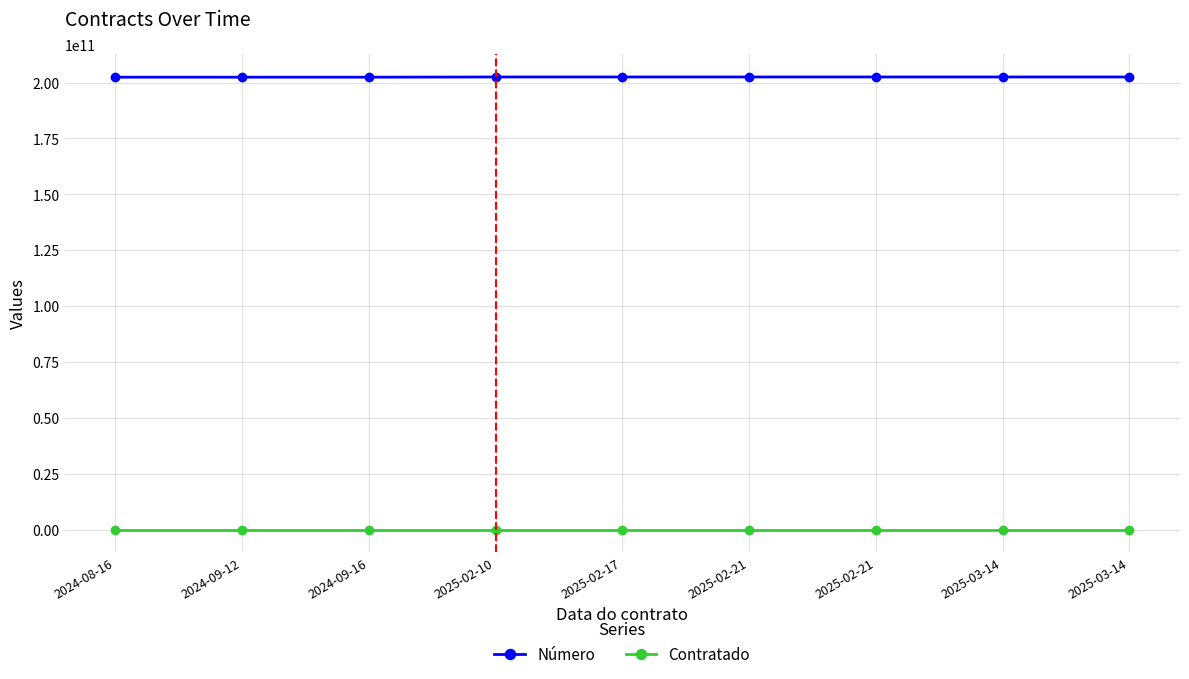

Reading left to right, transcribe all the data shown in this chart.

Número: 2024-08-16=202408160001	2024-09-12=202409120001	2024-09-16=202409160001	2025-02-10=202502100001	2025-02-17=202502170001	2025-02-21=202502210001	2025-02-21=202502210002	2025-03-14=202503140001	2025-03-14=202503140002
Contratado: 2024-08-16=3	2024-09-12=2	2024-09-16=1	2025-02-10=4	2025-02-17=5	2025-02-21=6	2025-02-21=7	2025-03-14=9	2025-03-14=8